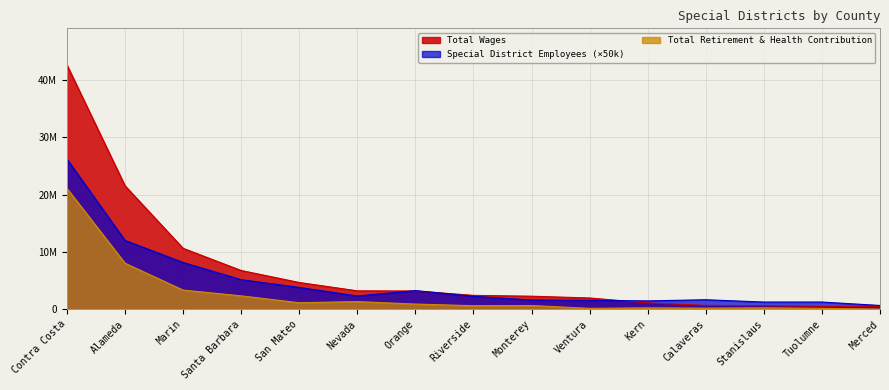

Which series has the largest total across all categories?

Total Wages